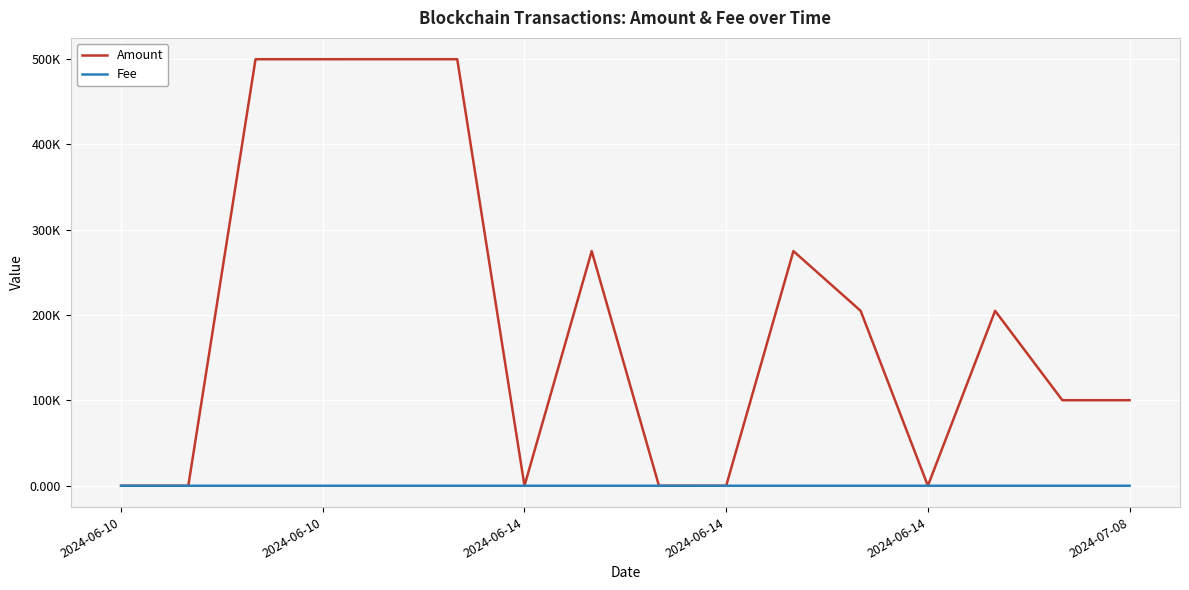

Does the chart have visible grid lines?

Yes